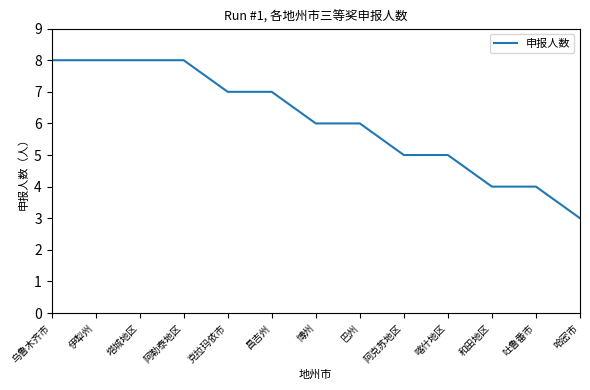

The chart shows a value of 7 at 昌吉州. True or false?

True